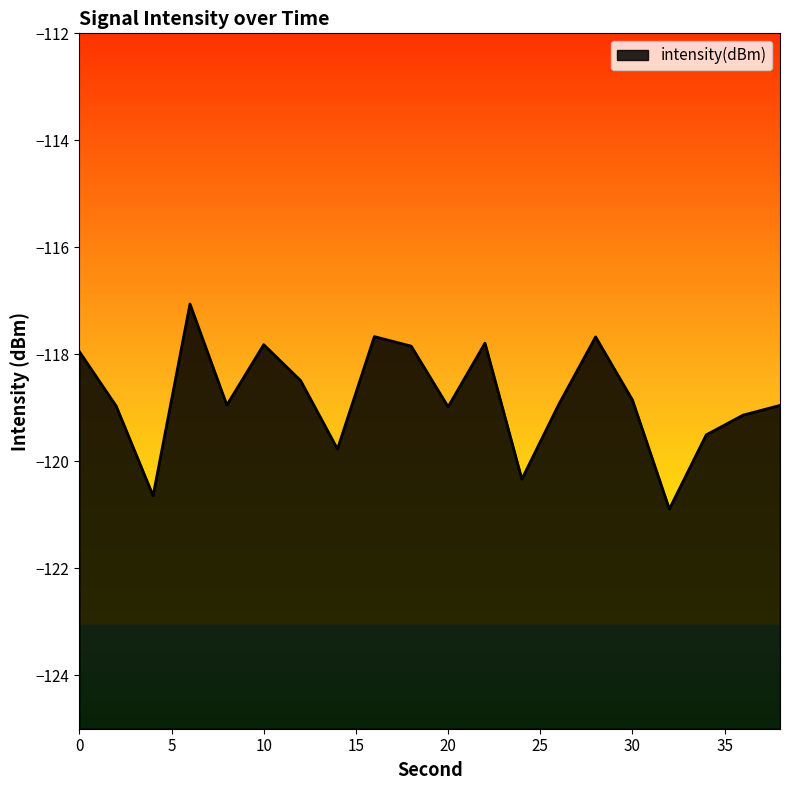

How many points are higher than both their immediate neighbors (excluding endpoints)?

5